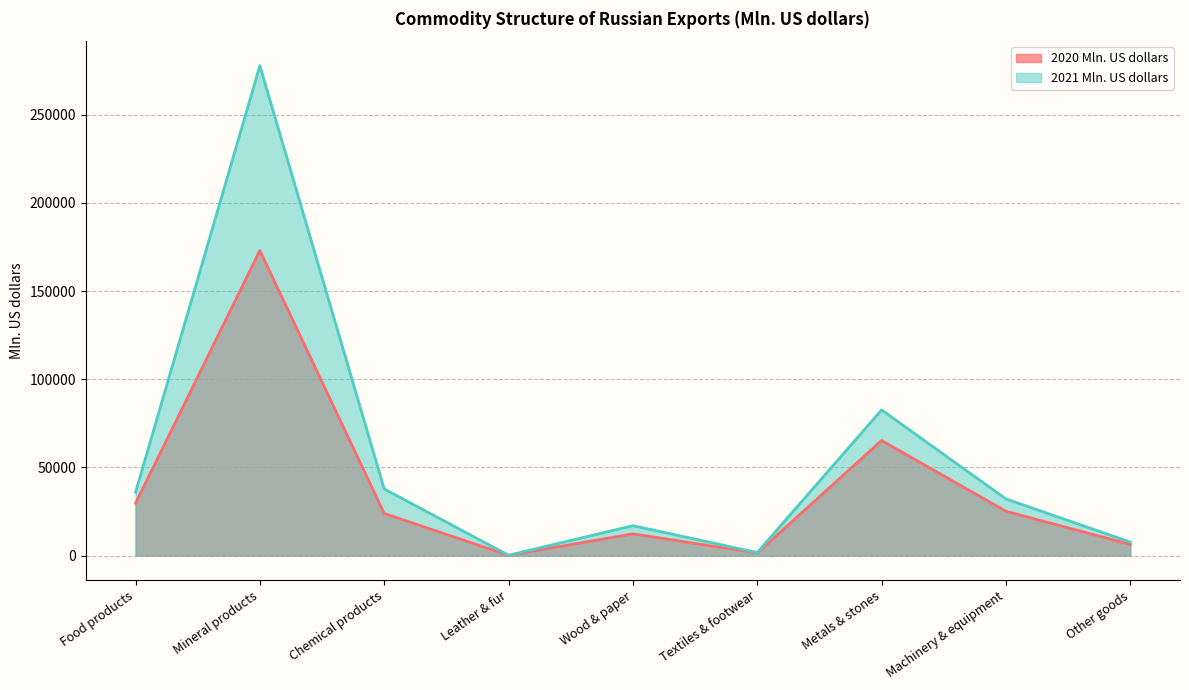

What is the difference between the highest and lowest values at Machinery & equipment?

7004